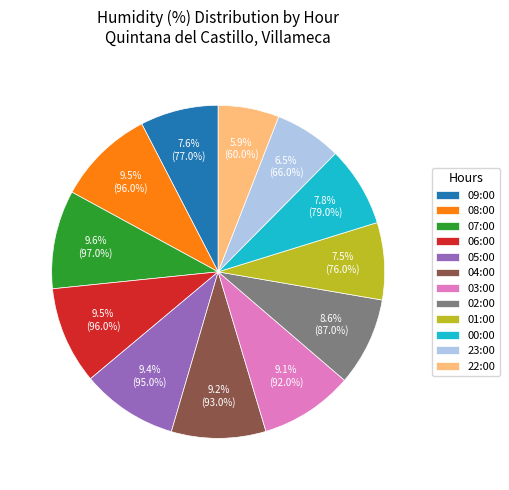

How many slices are in this pie chart?

12